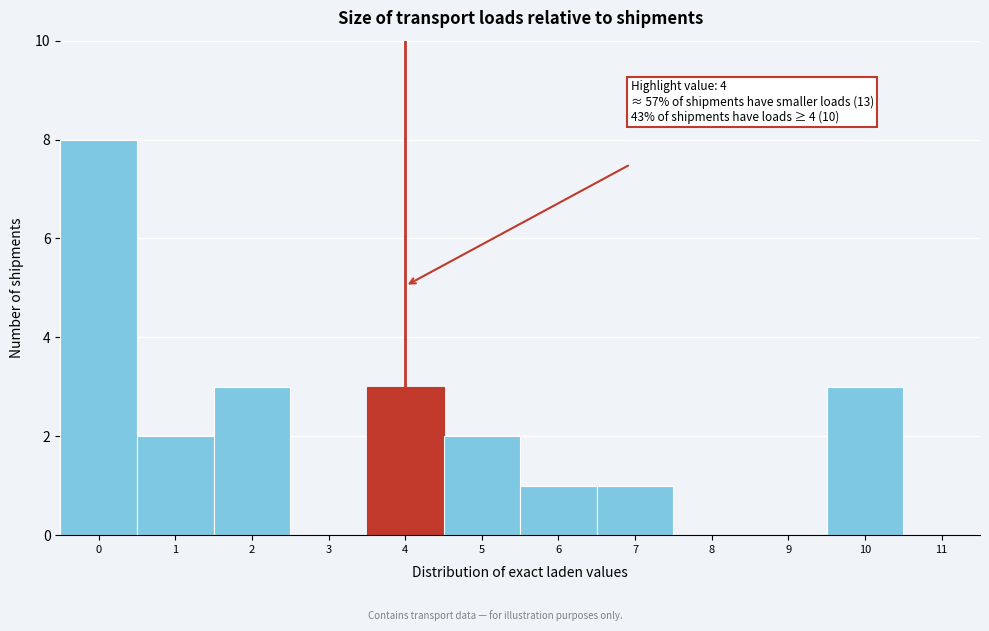

Reading right to left, list all the values displayed in this chart.

11=0	10=3	9=0	8=0	7=1	6=1	5=2	4=3	3=0	2=3	1=2	0=8